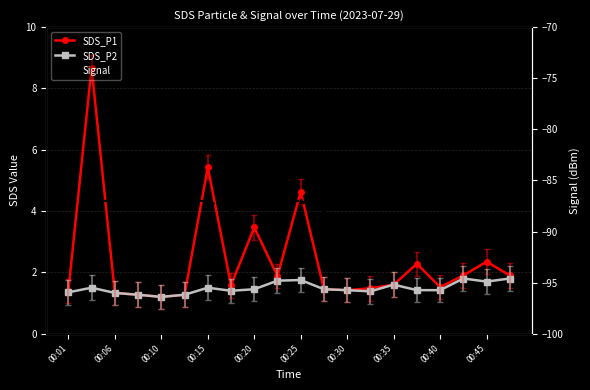

Rank the series at 00:45 from highest to lowest value.

SDS_P1, SDS_P2, Signal